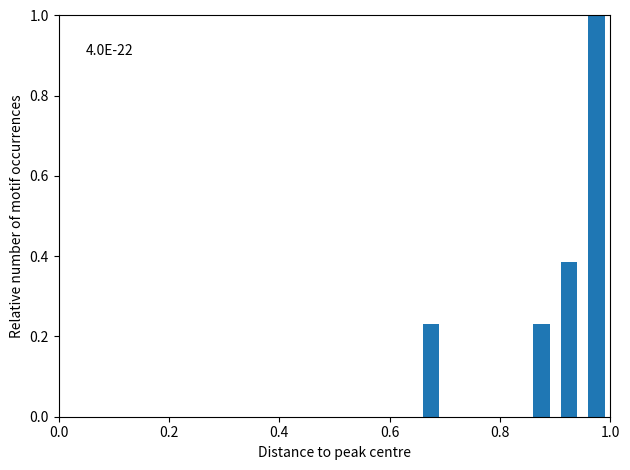

Read against the x-axis, roughly where is the centre of the tallest bar?

0.98